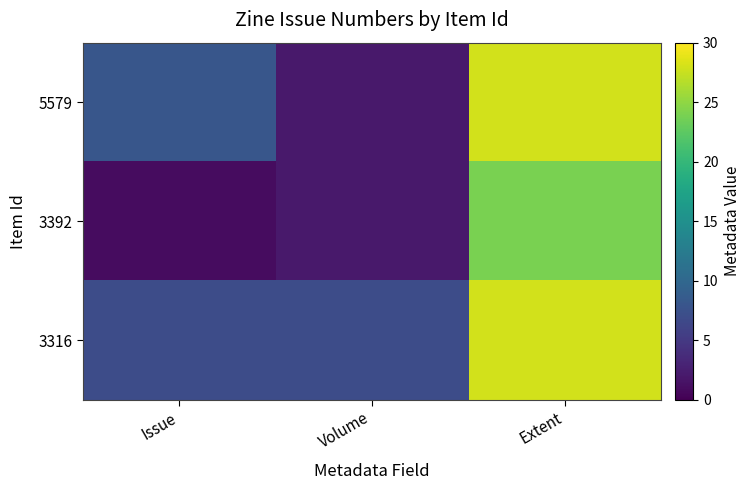

At how many categories does at least one series exceed 25?

1